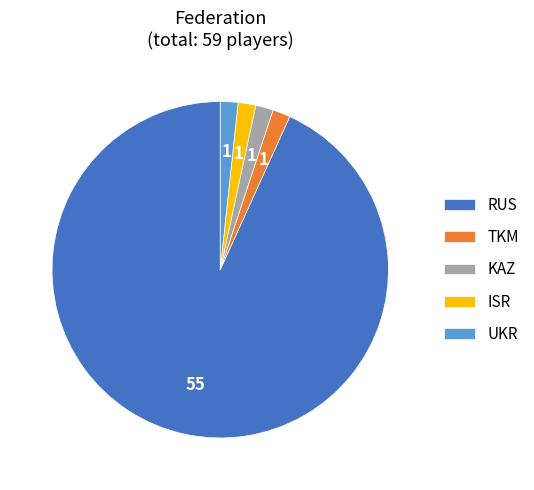

Is the sum of UKR and KAZ greater than half?

No